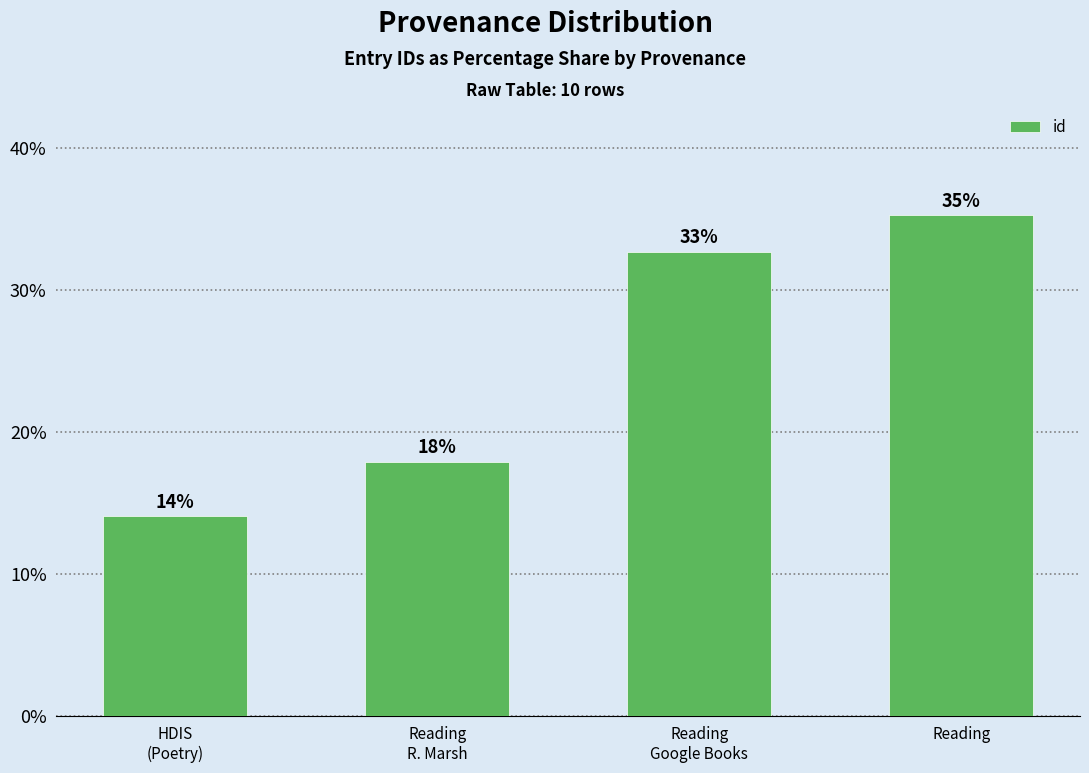

Does the chart contain any negative values?

No